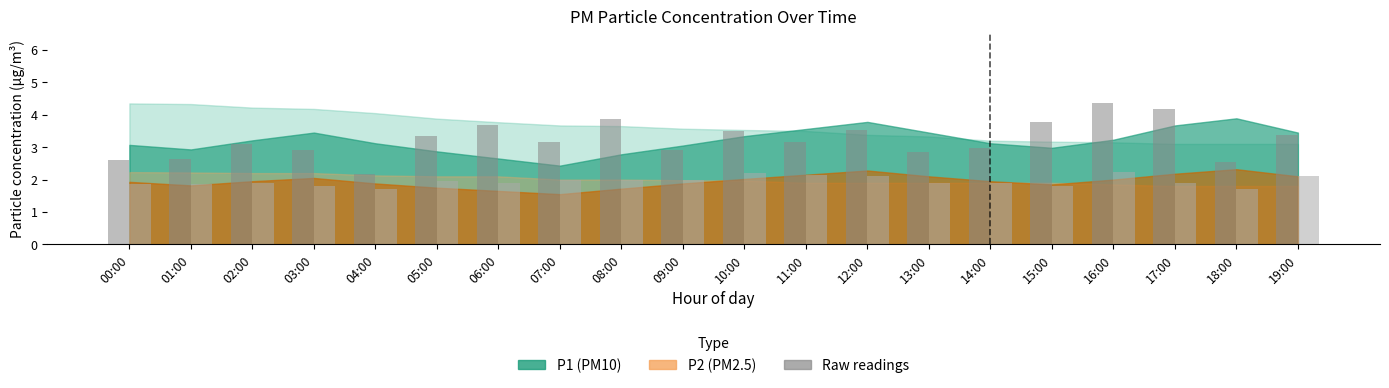

What is the smallest value displayed?

1.7